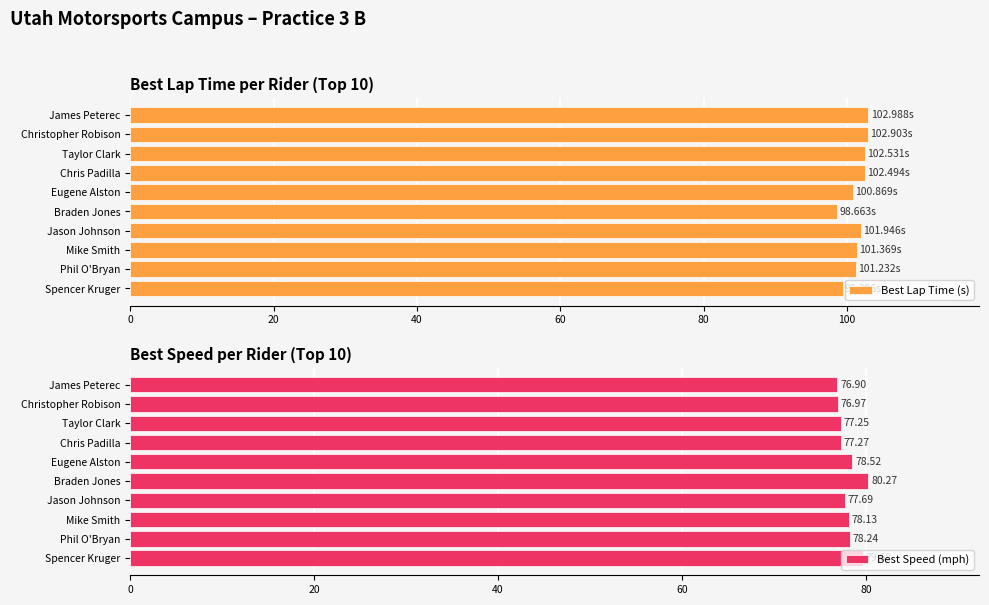

At how many categories does at least one series exceed 87?

10